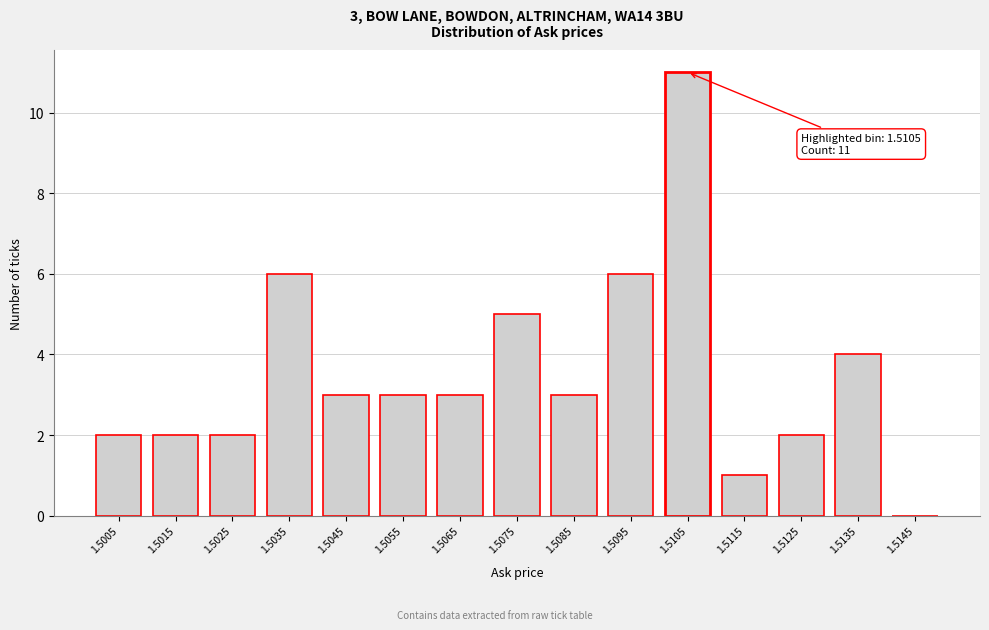

Reading left to right, transcribe all the data shown in this chart.

1.5005=2	1.5015=2	1.5025=2	1.5035=6	1.5045=3	1.5055=3	1.5065=3	1.5075=5	1.5085=3	1.5095=6	1.5105=11	1.5115=1	1.5125=2	1.5135=4	1.5145=0